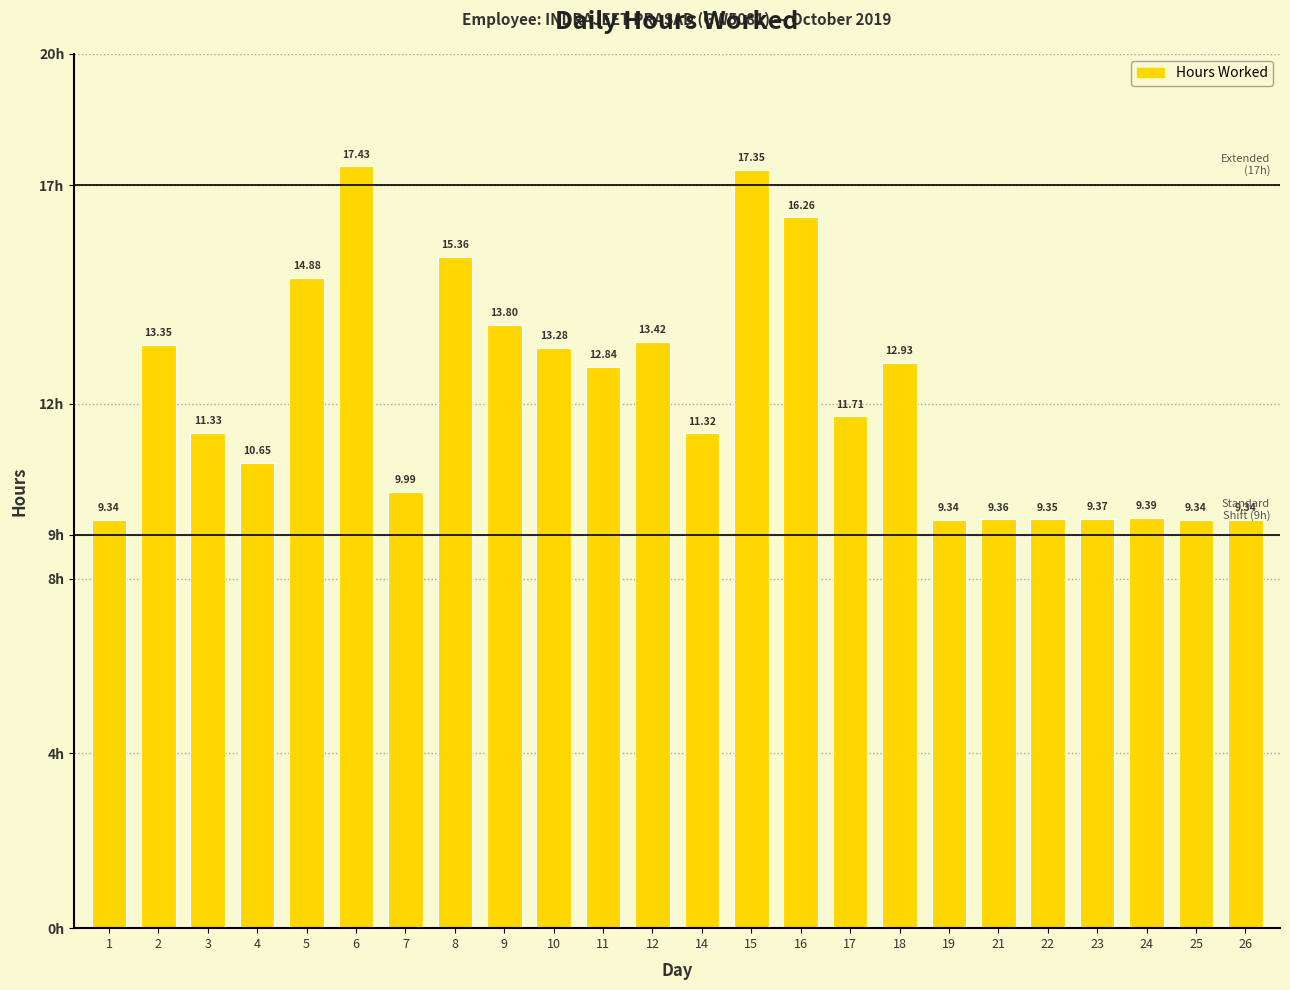

Are the bars grouped side by side (vs. stacked)?

No